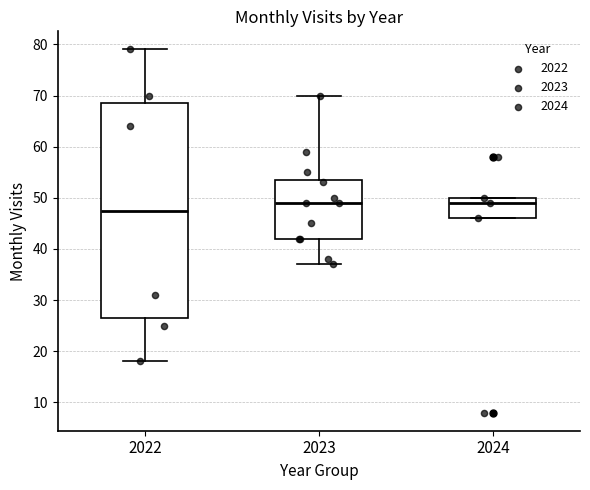

Where does the median line of the box at x = 2023 sit on the y-axis? The values are not printed on the chart, so give them approximately, as read against the axis.

49